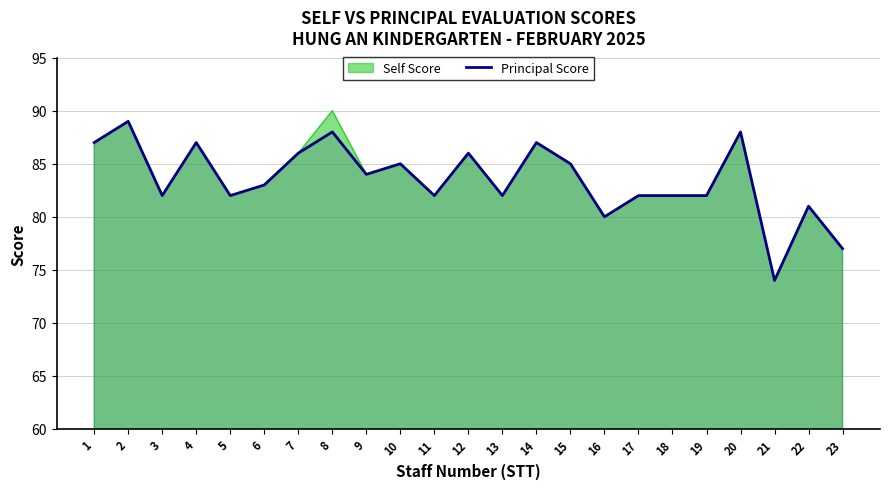

At which category does the chart reach its peak across all series?

8